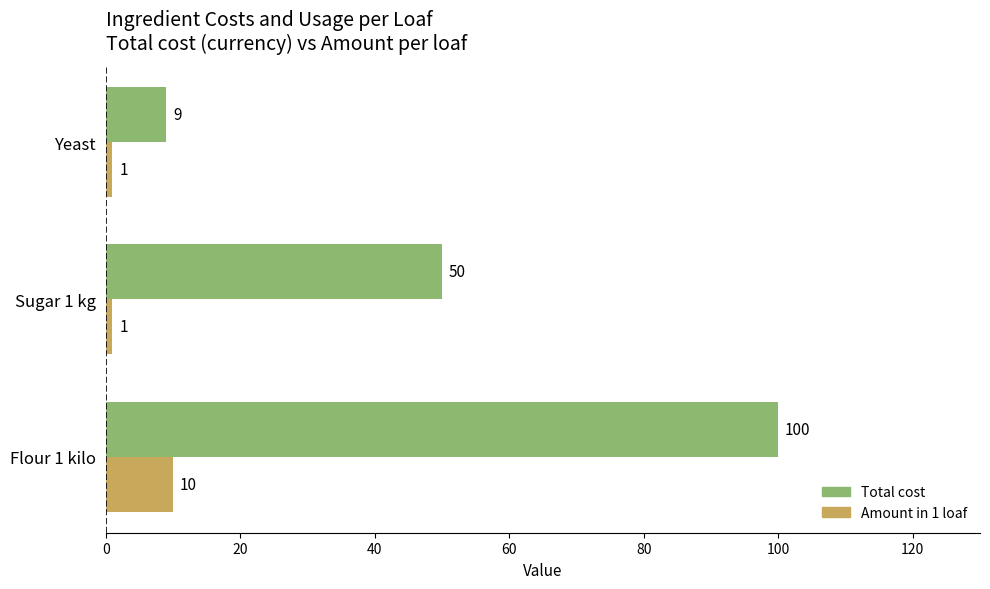

Rank the series by their maximum value, from highest to lowest.

Total cost, Amount in 1 loaf